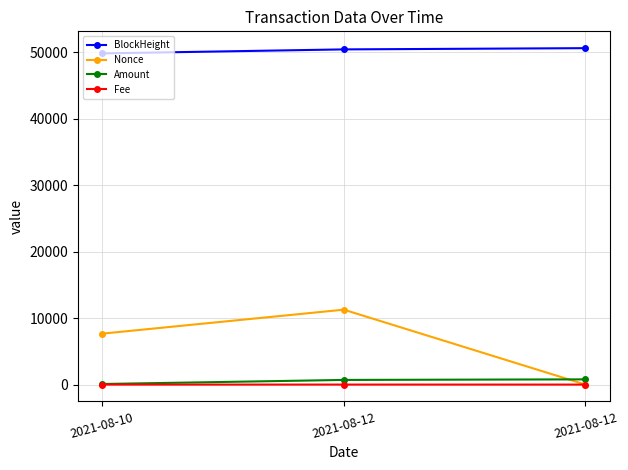

What is the highest value of the Nonce series?

11265.0